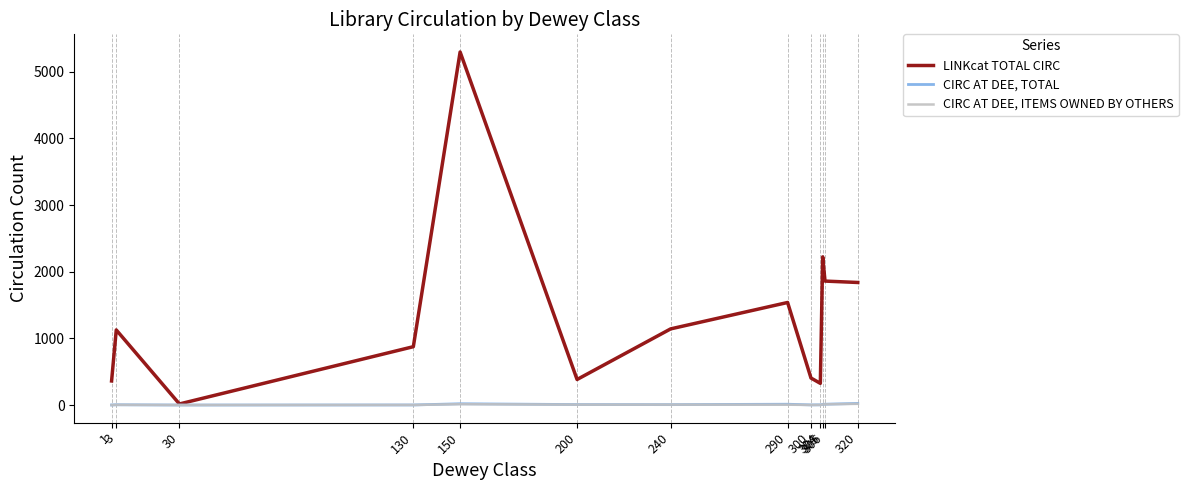

What is the sum of all CIRC AT DEE, TOTAL values?

101